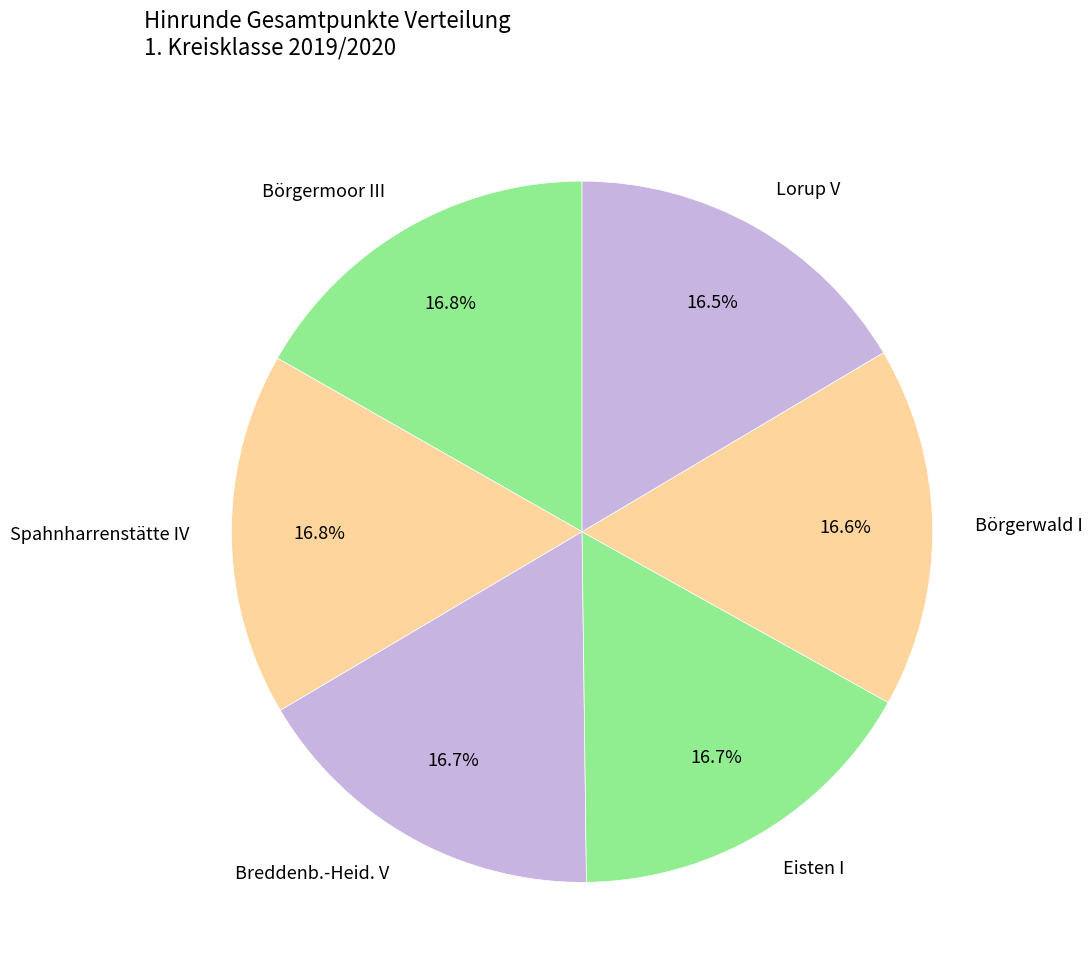

Does Eisten I represent more than half of the total?

No